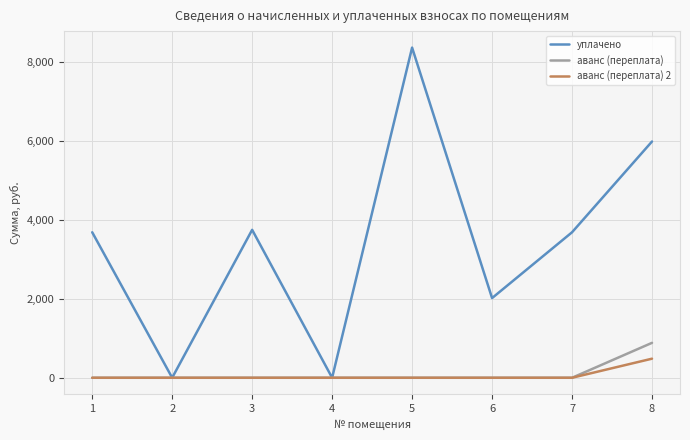

At how many categories does at least one series exceed 538?

6